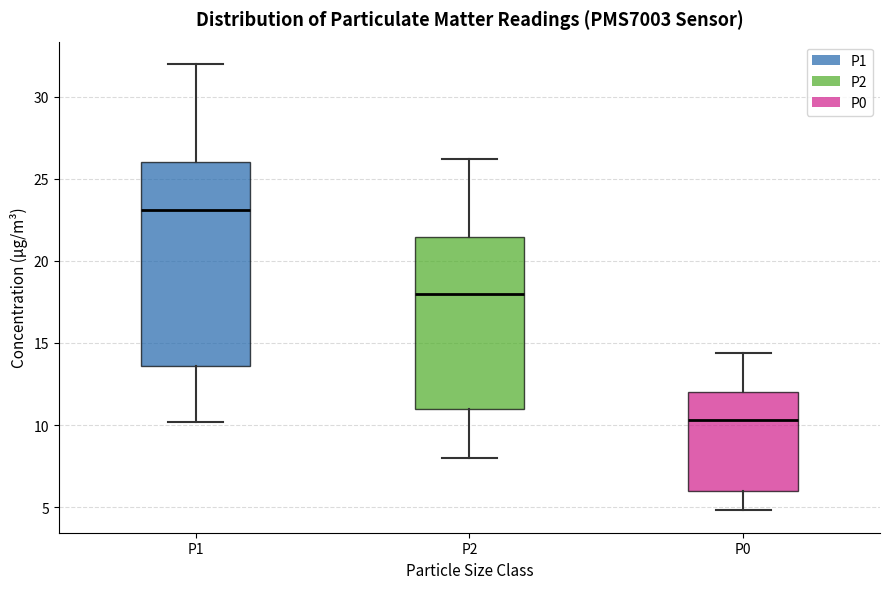

Reading left to right, transcribe this box plot: for each box, give where its median line is, the range the box spans, and where its two whiskers end, as read against the y-axis. The values are not printed on the chart, so give them approximately, as read against the axis.

P1: median 23.0, box 13.5 to 26.0, whiskers 10.0 to 32.0
P2: median 18.0, box 11.0 to 21.5, whiskers 8.0 to 26.0
P0: median 10.5, box 6.0 to 12.0, whiskers 5.0 to 14.5